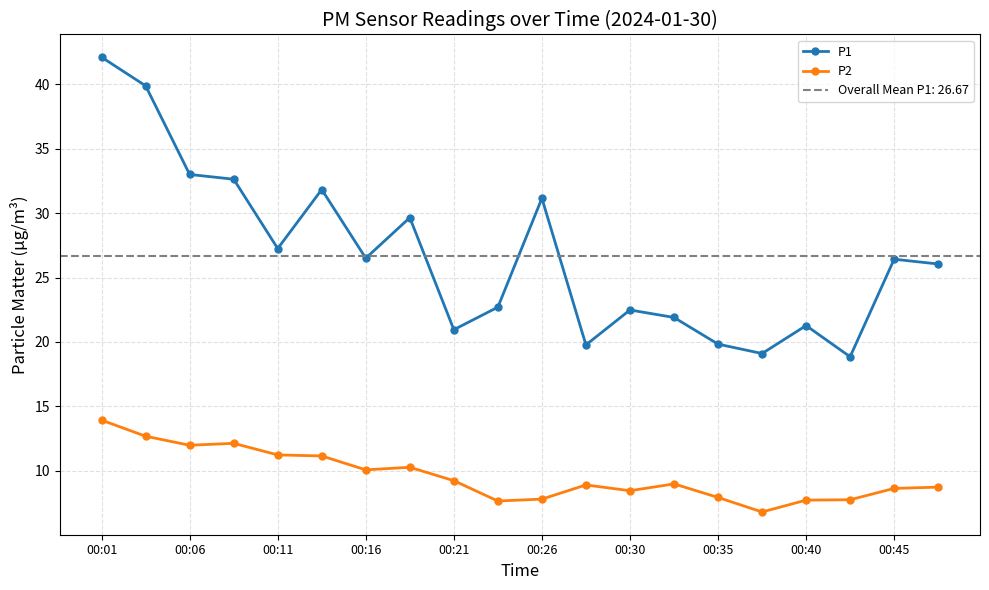

What is the average value of the P2 series?

9.6